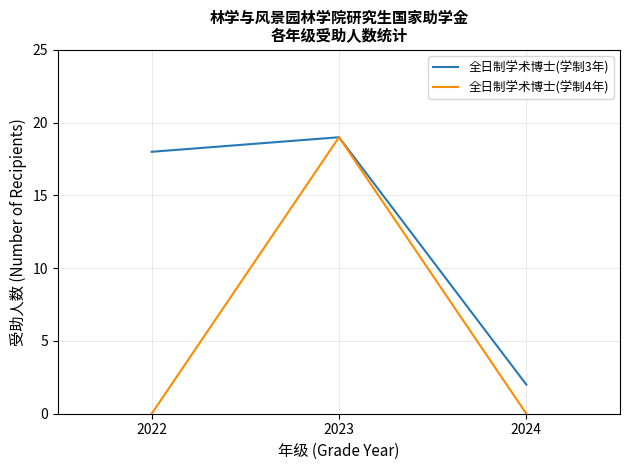

Which category has the highest value in the 全日制学术博士(学制4年) series?

2023